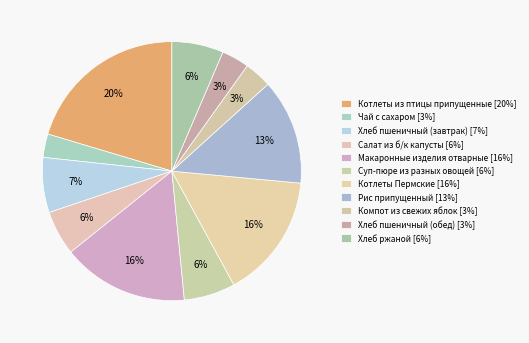

Count the number of slices in the pie.

11